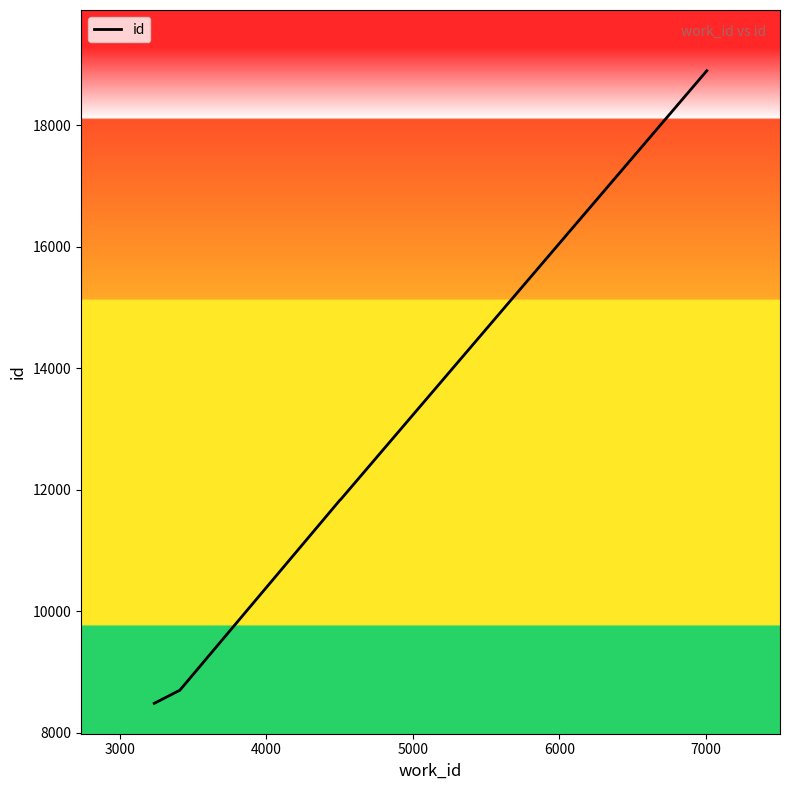

True or false: the data has more than 2 interior local peaks.

False